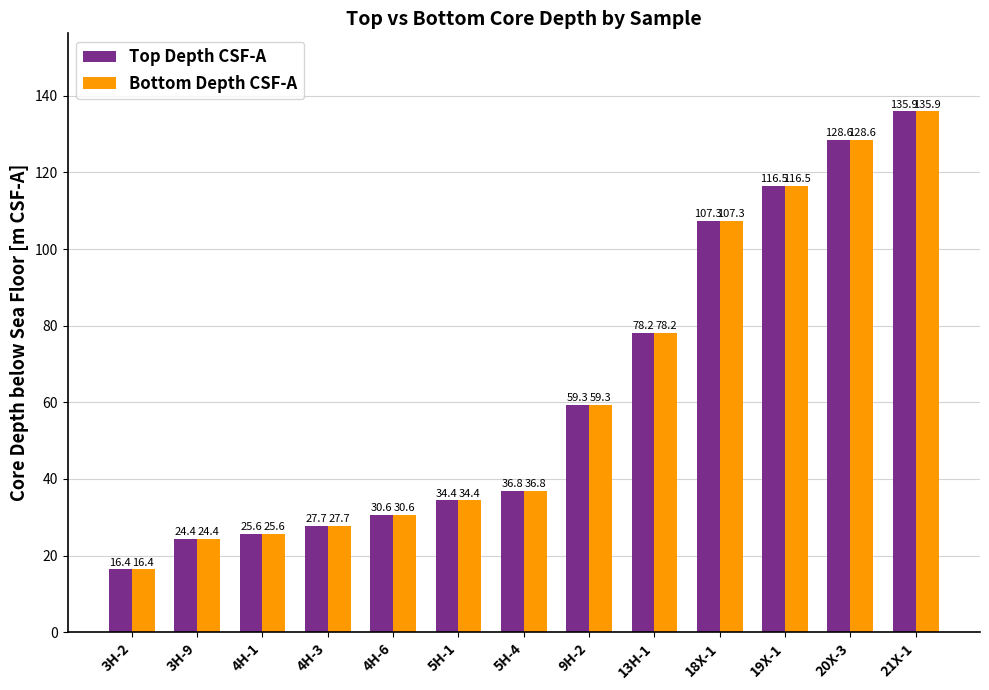

Reading left to right, transcribe all the data shown in this chart.

Top Depth CSF-A: 3H-2=16.4	3H-9=24.4	4H-1=25.6	4H-3=27.7	4H-6=30.6	5H-1=34.4	5H-4=36.8	9H-2=59.3	13H-1=78.2	18X-1=107.3	19X-1=116.5	20X-3=128.6	21X-1=135.9
Bottom Depth CSF-A: 3H-2=16.4	3H-9=24.4	4H-1=25.6	4H-3=27.7	4H-6=30.6	5H-1=34.4	5H-4=36.8	9H-2=59.3	13H-1=78.2	18X-1=107.3	19X-1=116.5	20X-3=128.6	21X-1=135.9